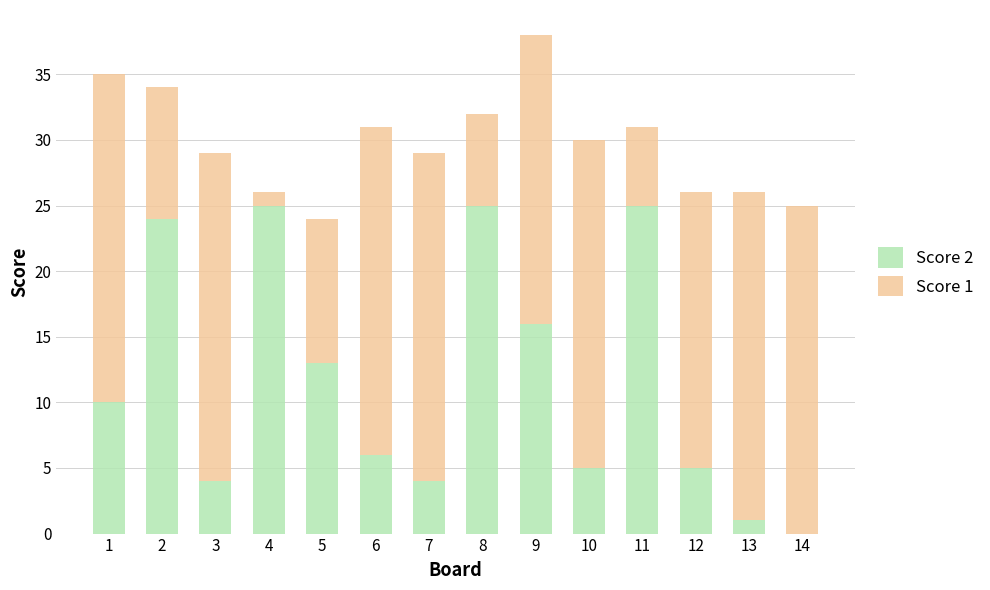

The Score 2 series shows 4 at 3. True or false?

True